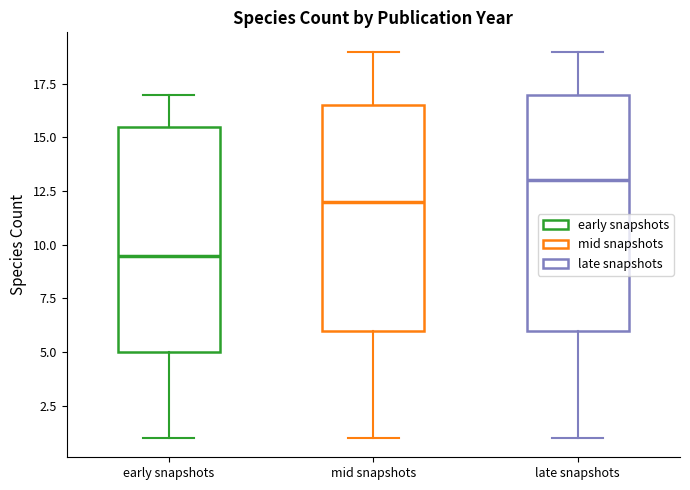

Which box has the highest median line?

late snapshots